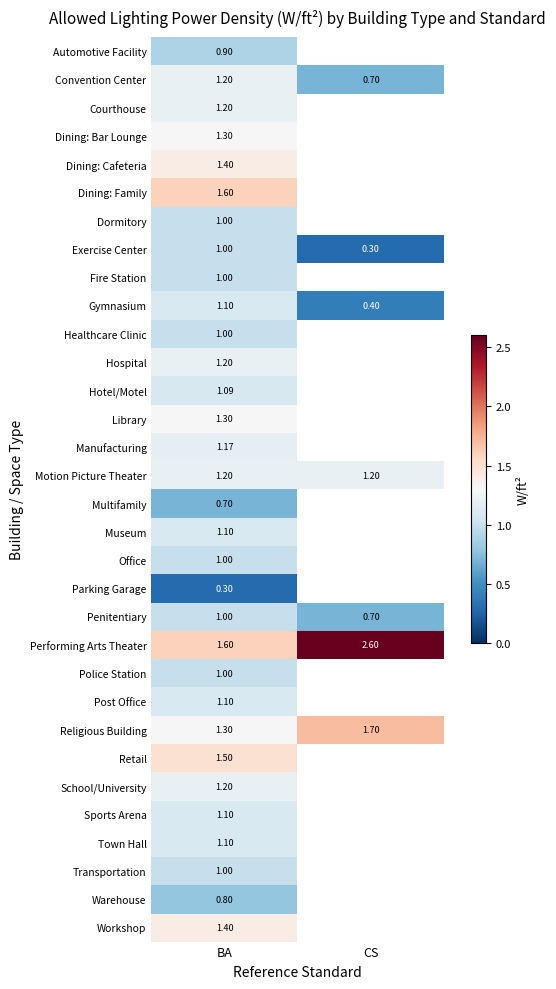

Is the value of Dining: Cafeteria at BA greater than the value of Exercise Center at CS?

Yes